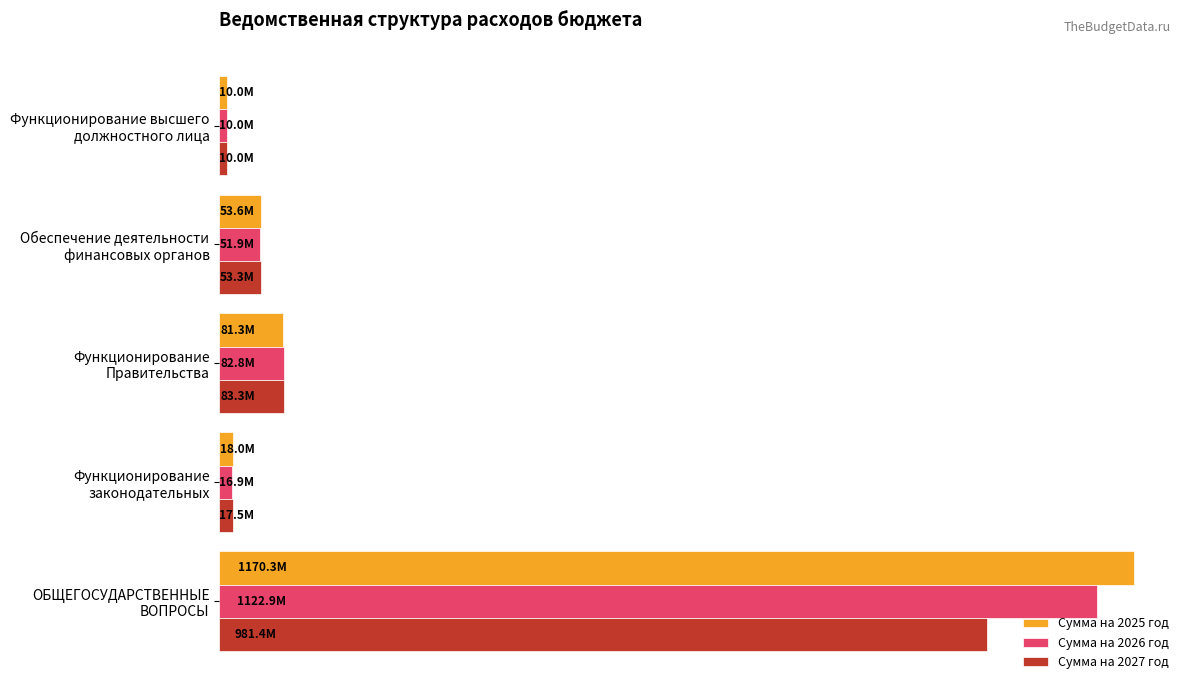

What are all the series names shown in the legend?

Сумма на 2025 год, Сумма на 2026 год, Сумма на 2027 год